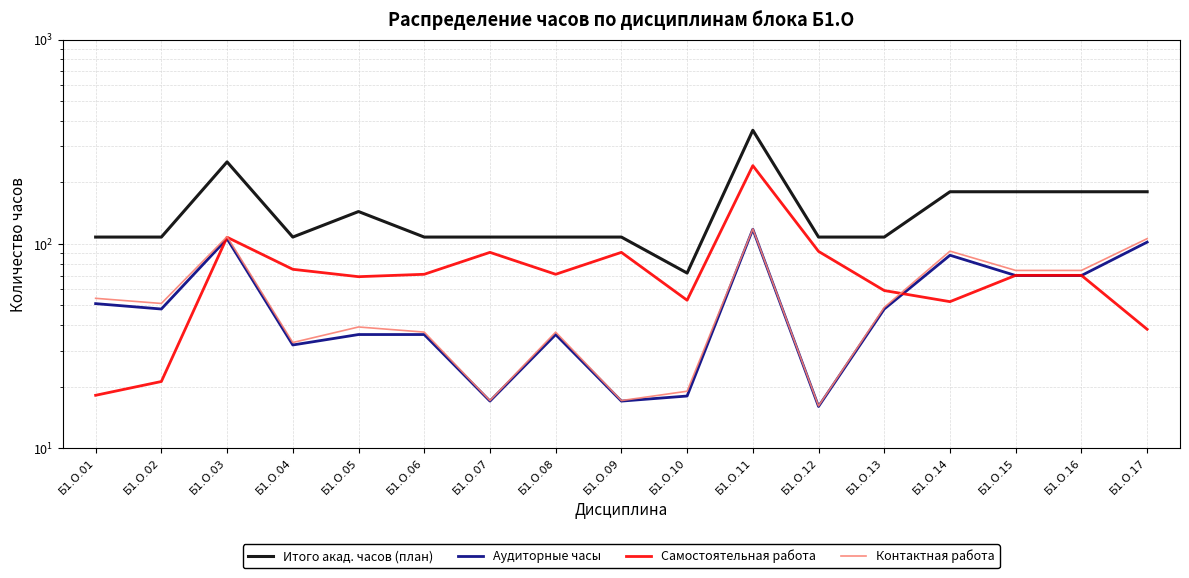

Which series has the largest total across all categories?

Итого акад. часов (план)